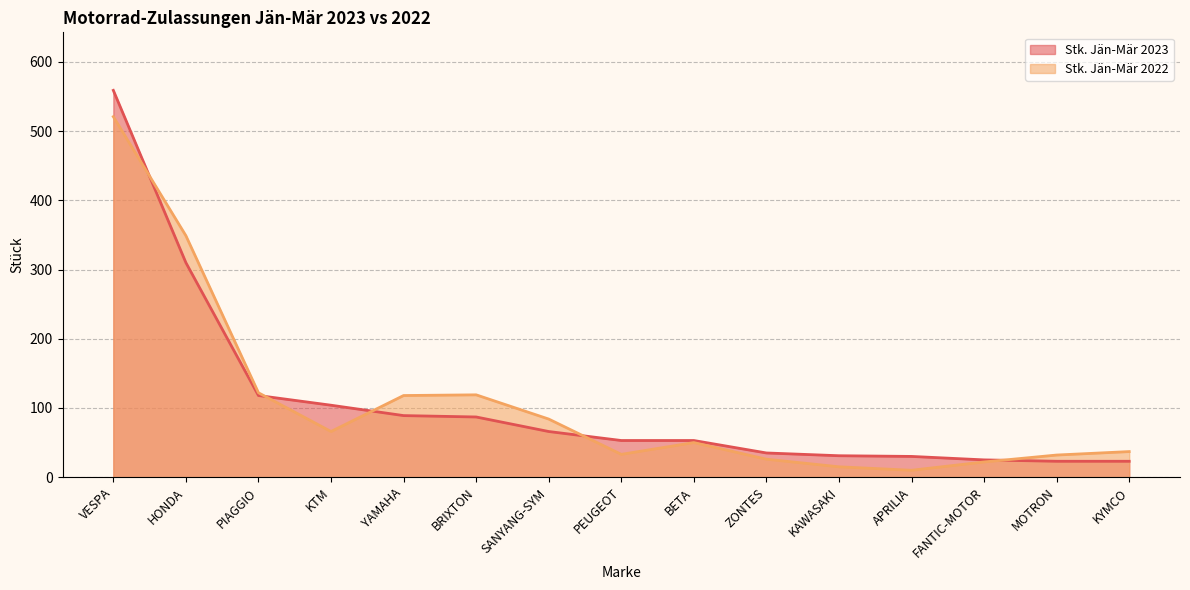

What is the difference between the Stk. Jän-Mär 2022 values at YAMAHA and PIAGGIO?

4